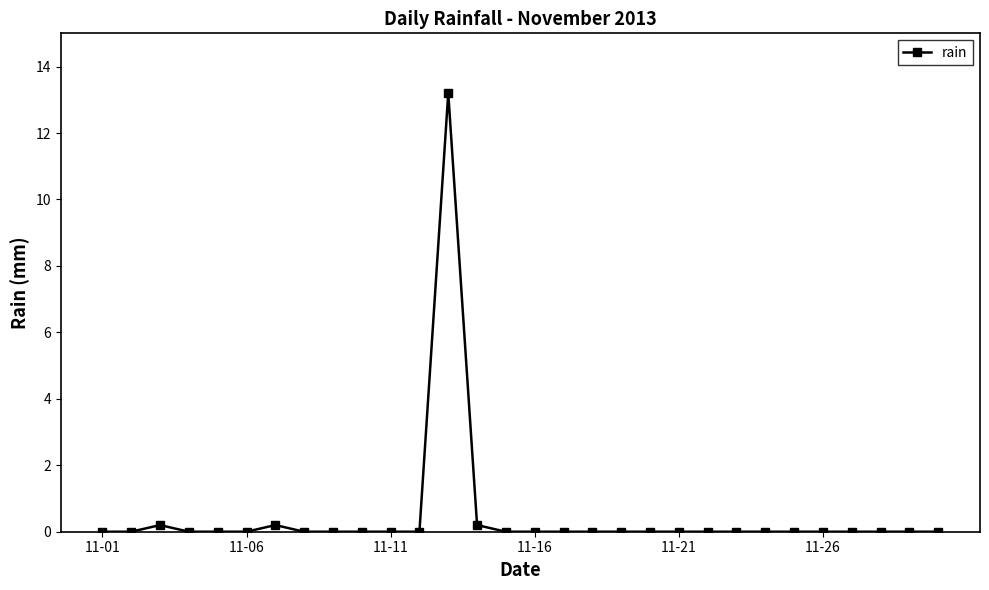

What is the maximum value shown in the chart?

13.2